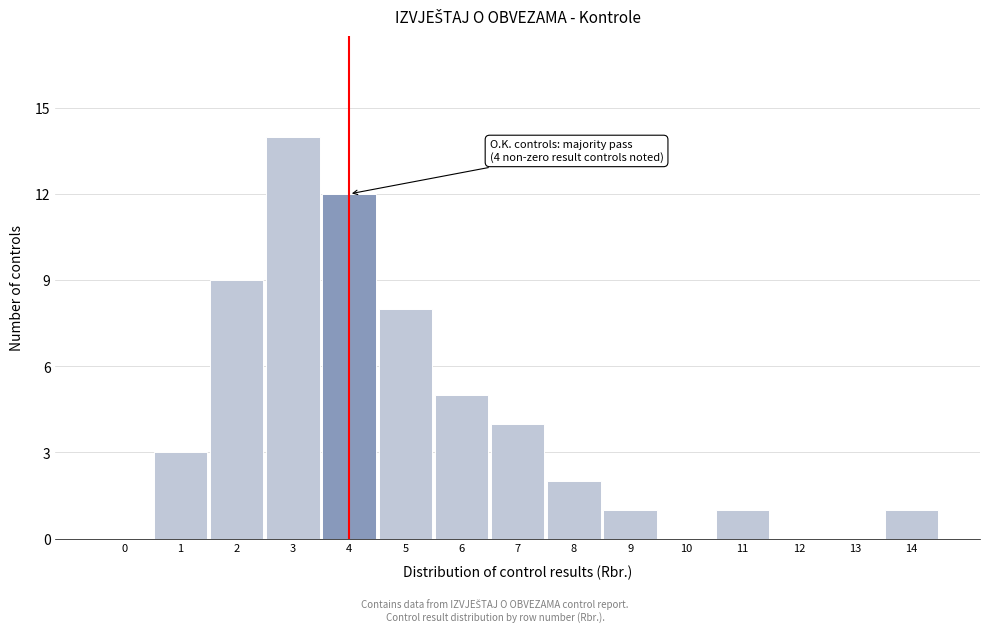

Reading right to left, transcribe all the data shown in this chart.

14=1	13=0	12=0	11=1	10=0	9=1	8=2	7=4	6=5	5=8	4=12	3=14	2=9	1=3	0=0